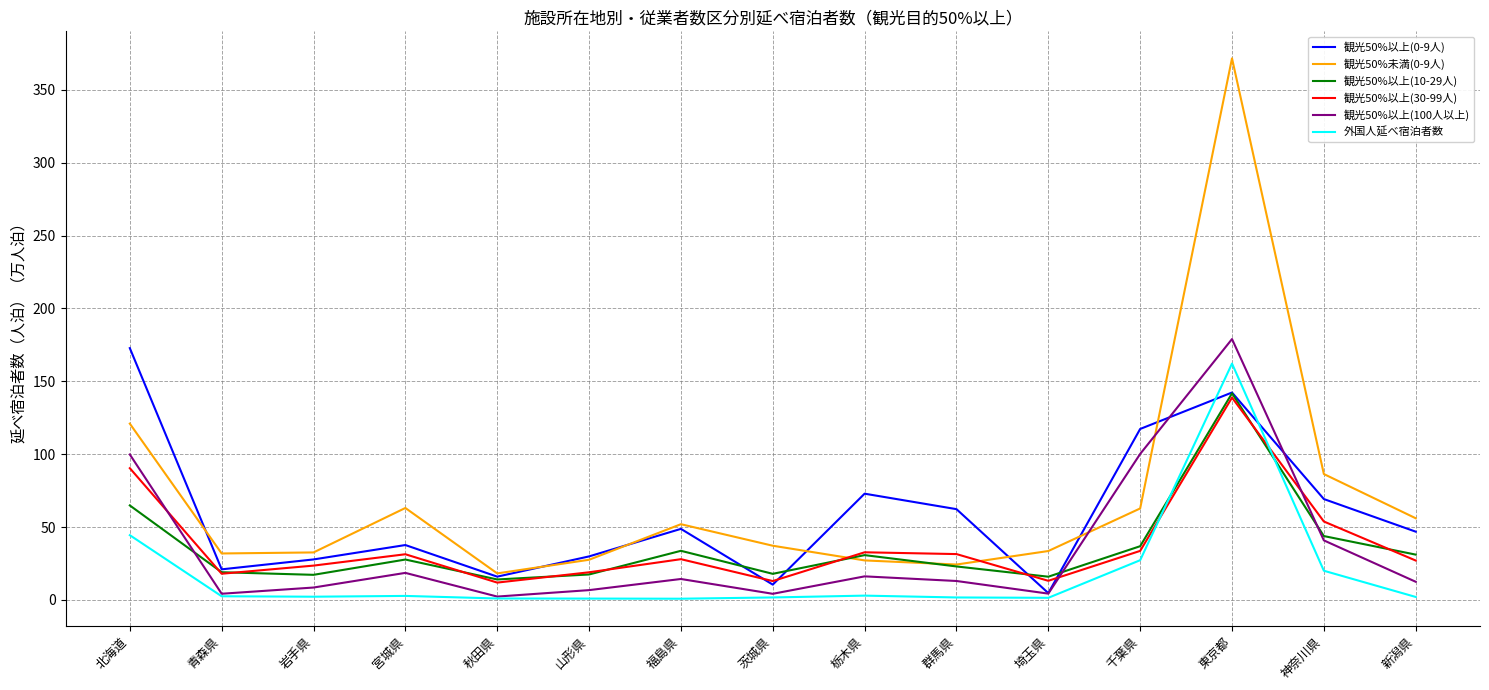

At which category does the chart reach its peak across all series?

東京都